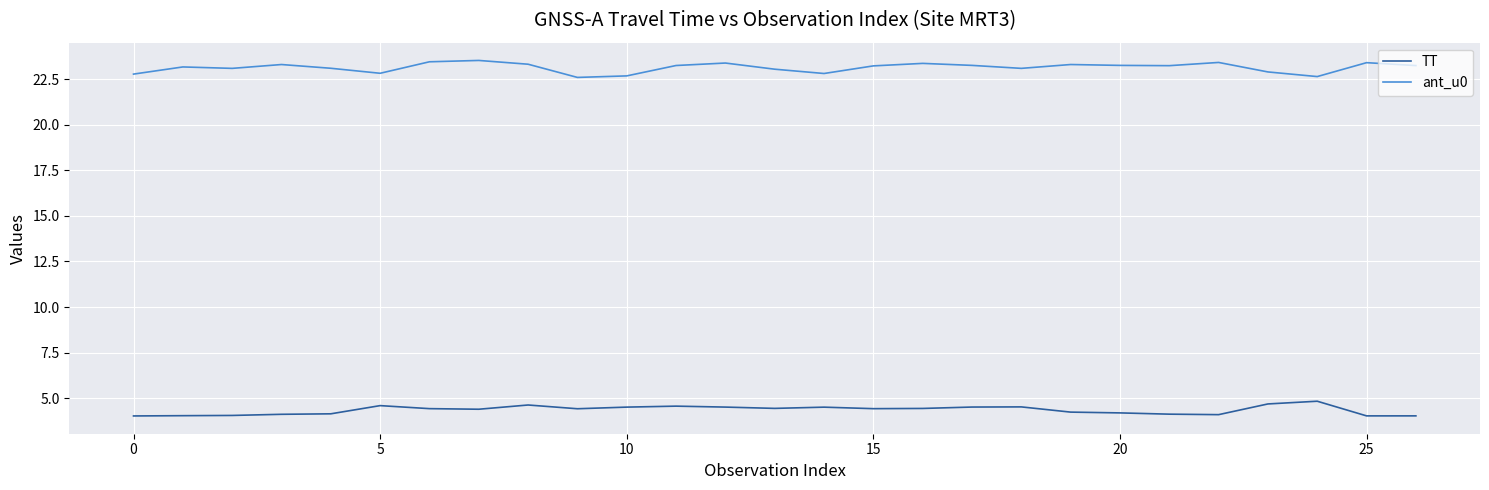

Which series has the largest total across all categories?

ant_u0